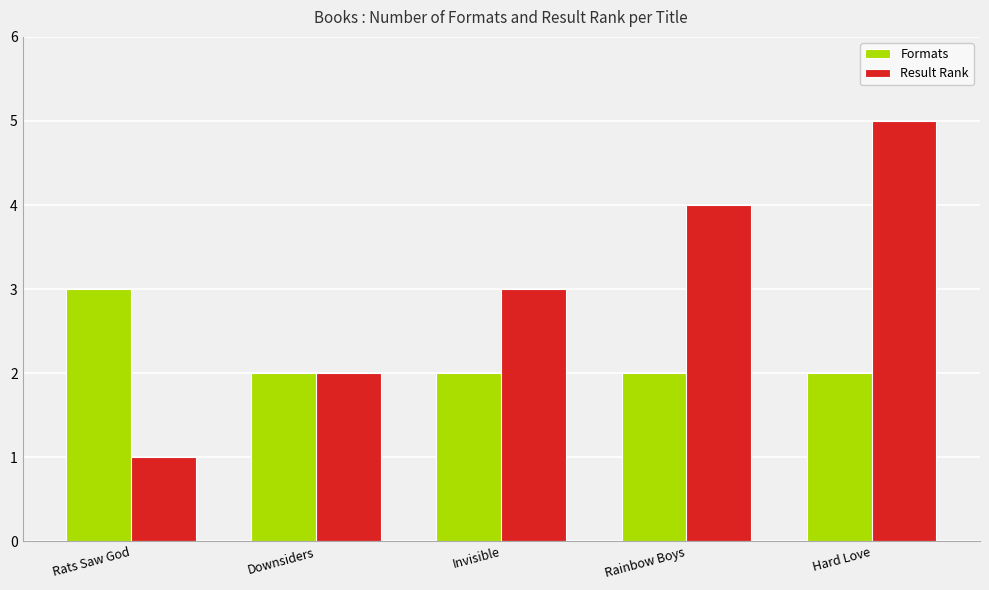

Are the bars horizontal?

No